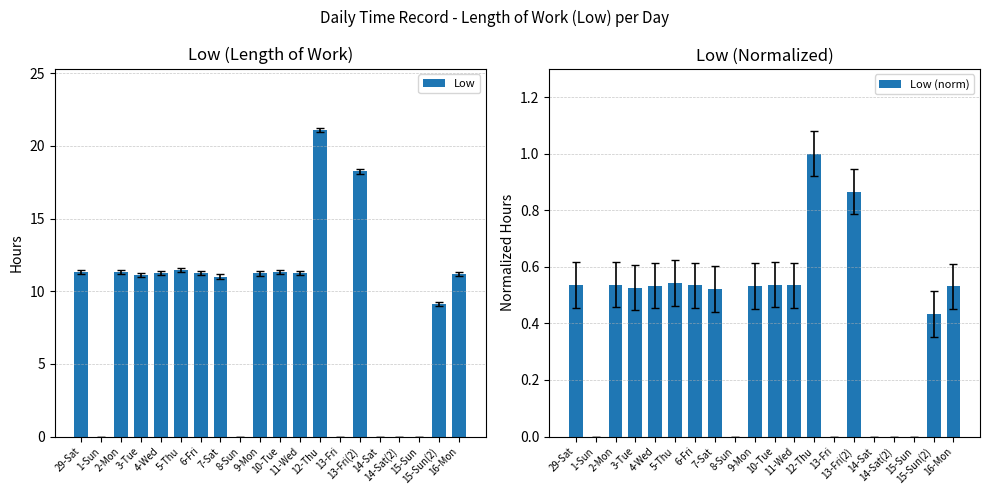

At which label does Low reach its peak?

12-Thu